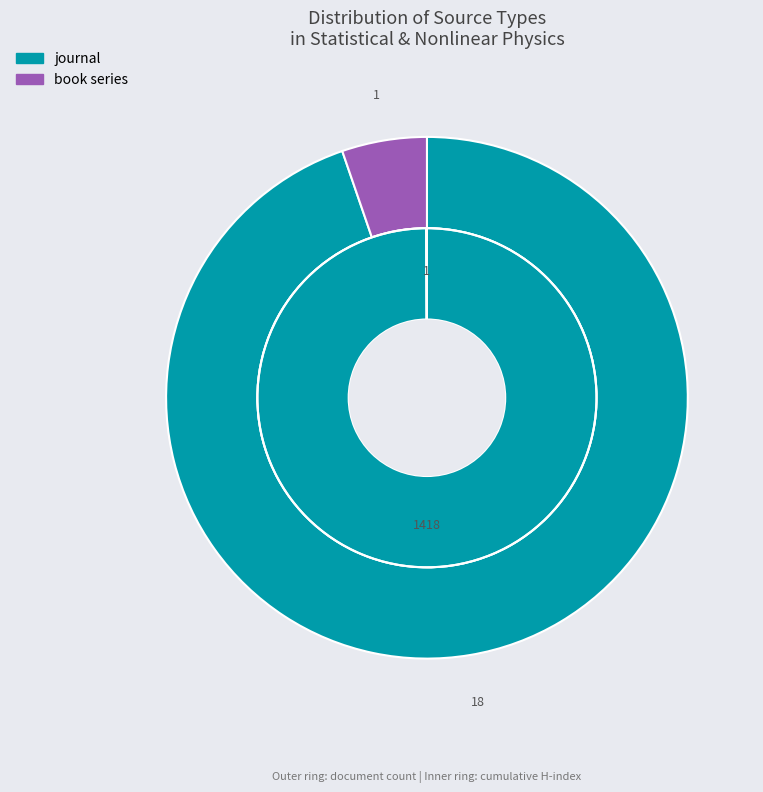

Count the number of slices in the pie.

2